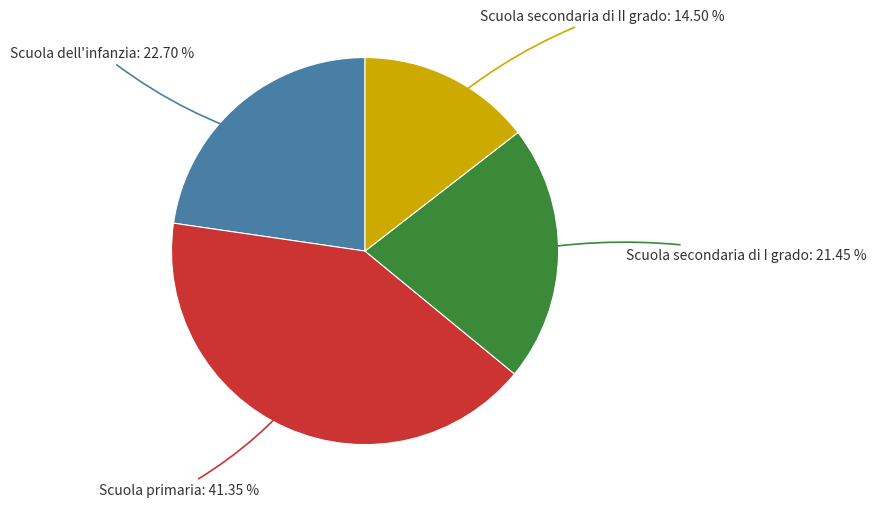

Is there a majority slice in this chart?

No